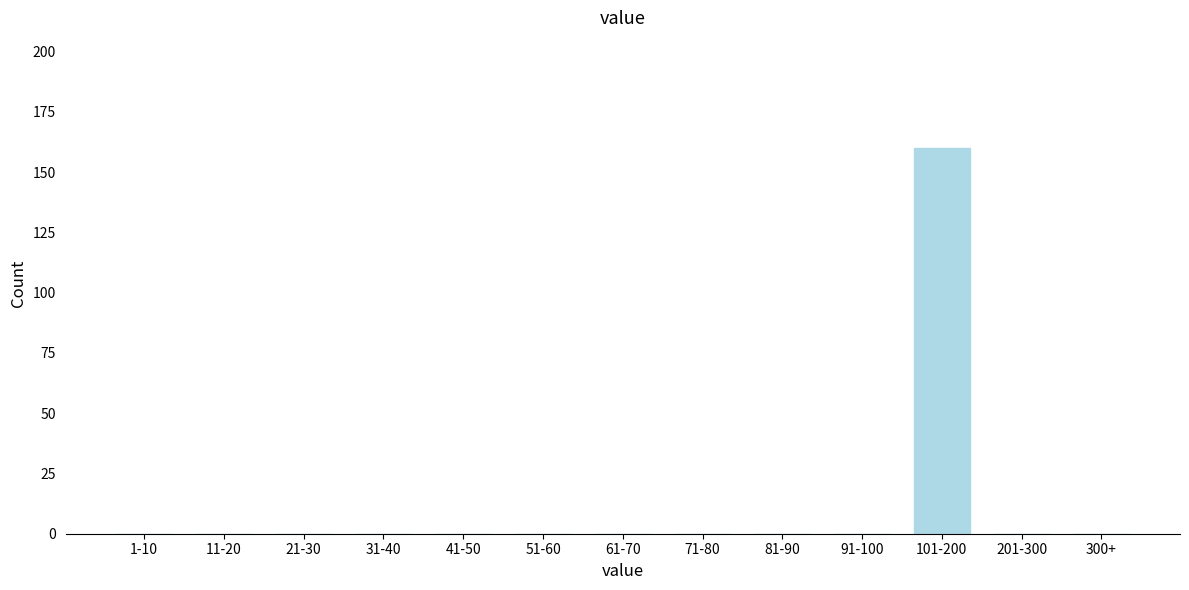

Reading left to right, list all the values displayed in this chart.

1-10=0	11-20=0	21-30=0	31-40=0	41-50=0	51-60=0	61-70=0	71-80=0	81-90=0	91-100=0	101-200=160	201-300=0	300+=0